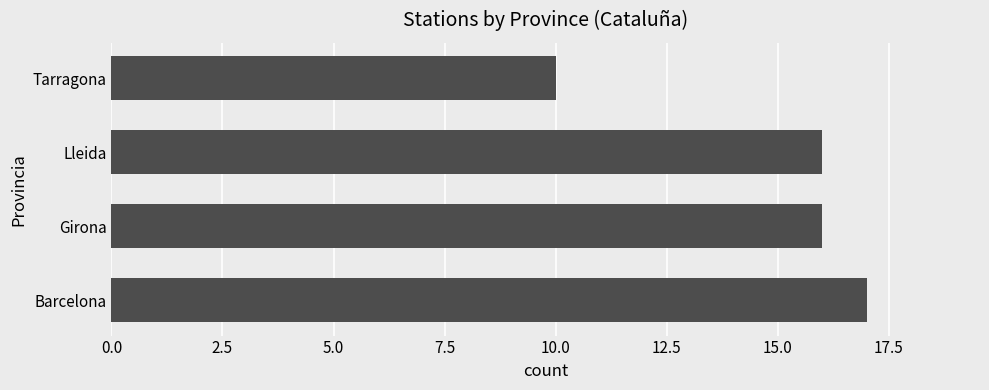

Between Lleida and Barcelona, which is larger?

Barcelona